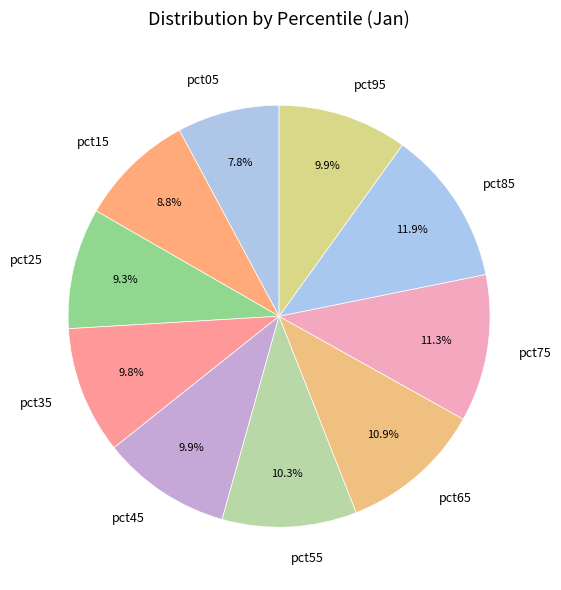

Approximately how many times larger is the value at pct15 compared to pct35?

0.9